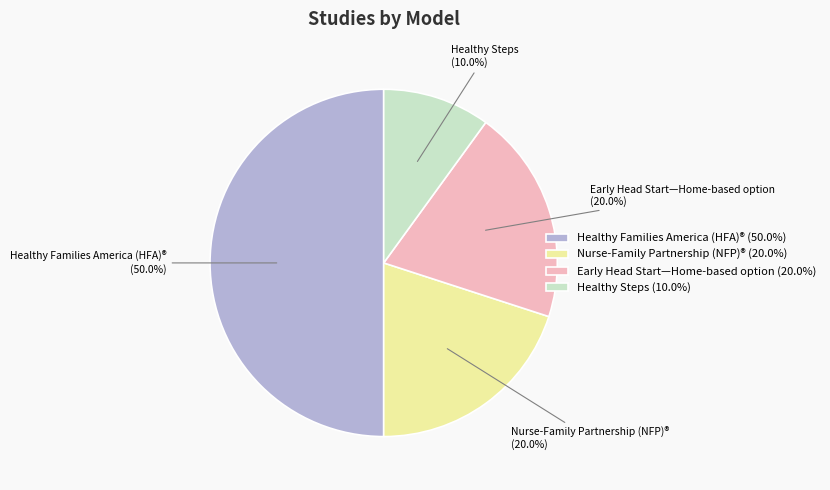

What is the ratio of the value at Early Head Start—Home-based option to the value at Healthy Steps?

2.0